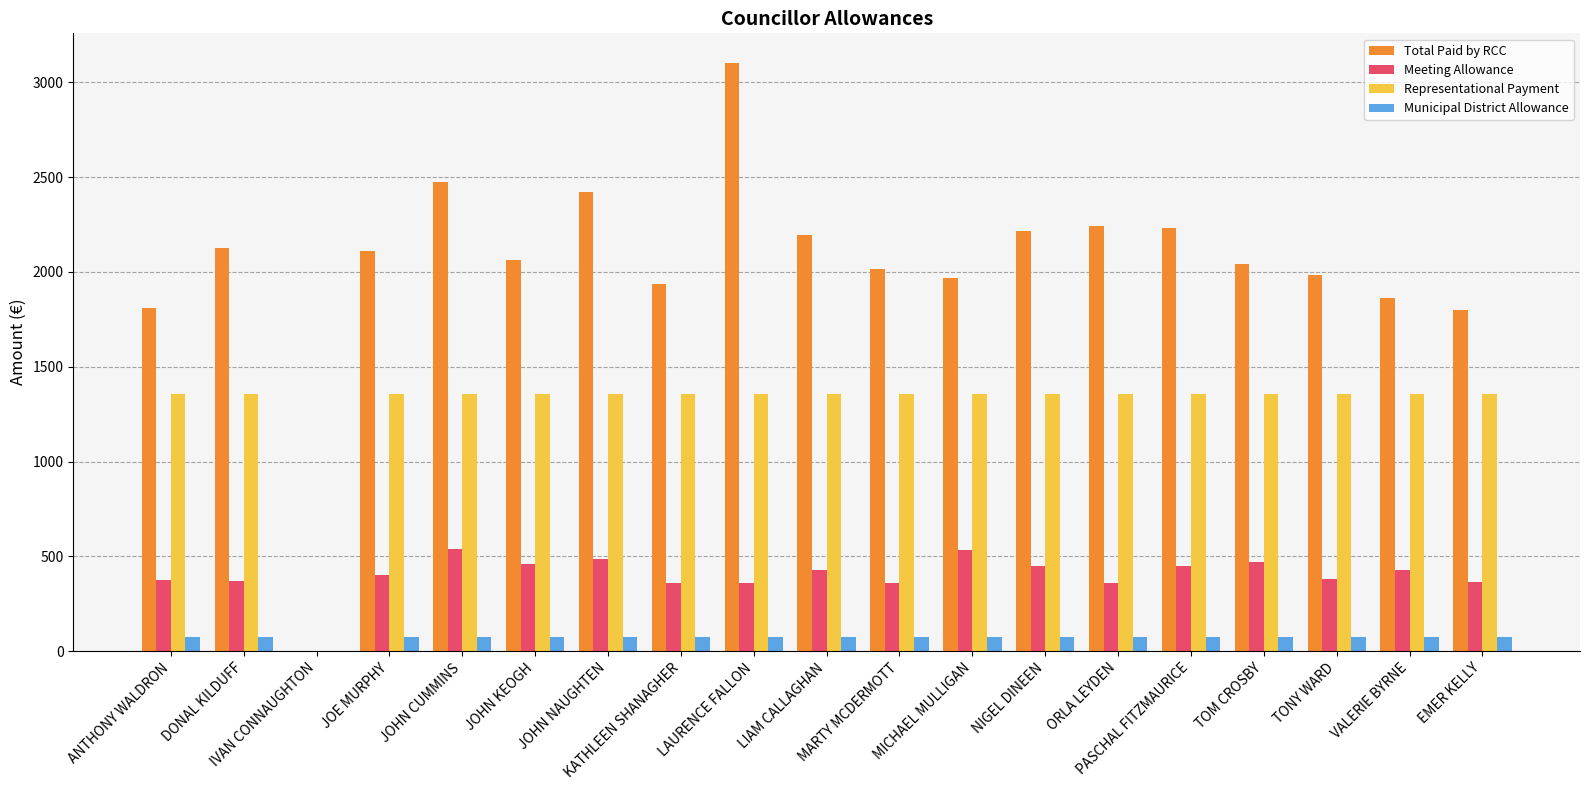

Which series has the largest total across all categories?

Total Paid by RCC